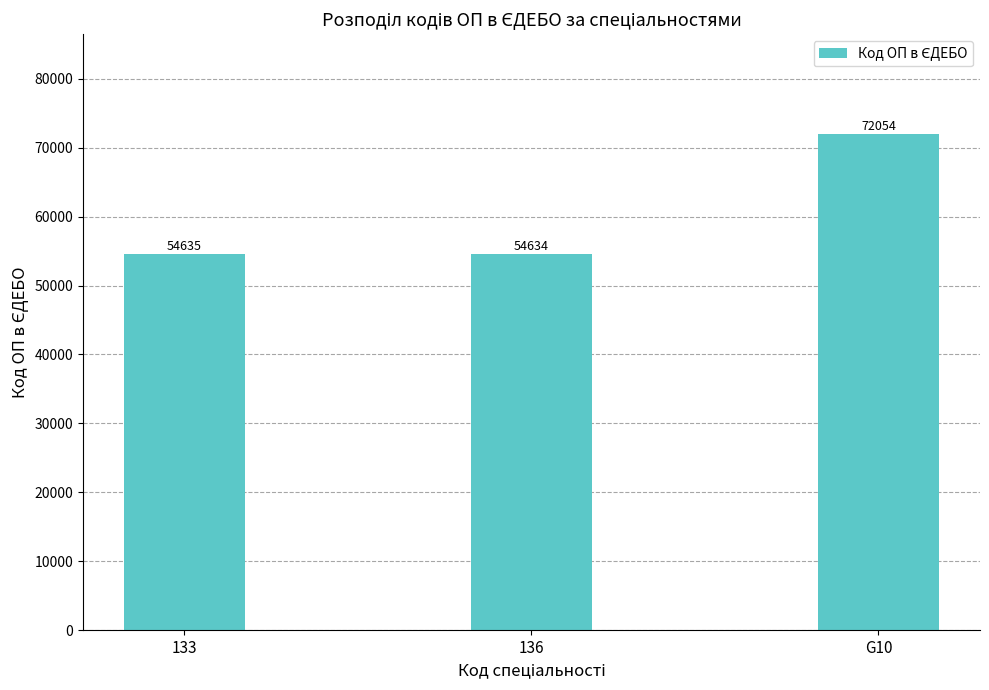

How many distinct data groups are displayed?

1